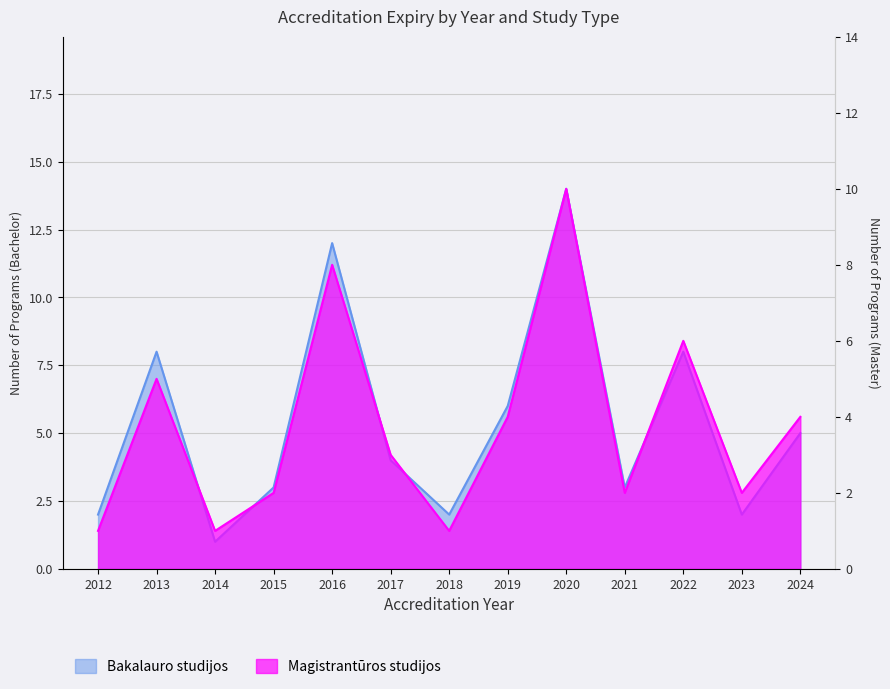

True or false: Magistrantūros studijos and Bakalauro studijos intersect in this chart.

False